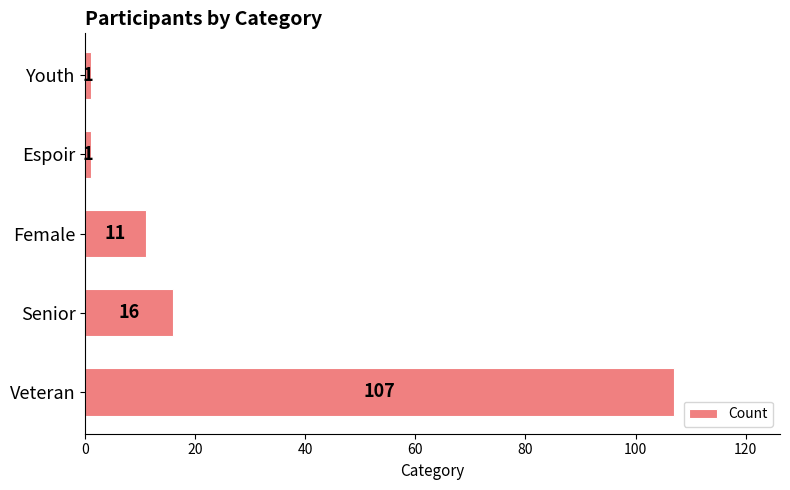

What is the difference between the maximum and minimum values?

106